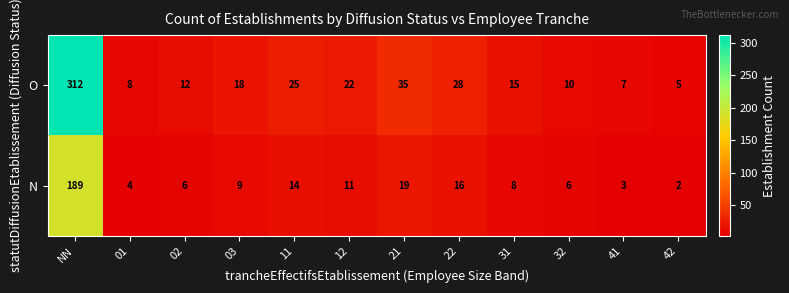

Rank the series by their maximum value, from lowest to highest.

N, O